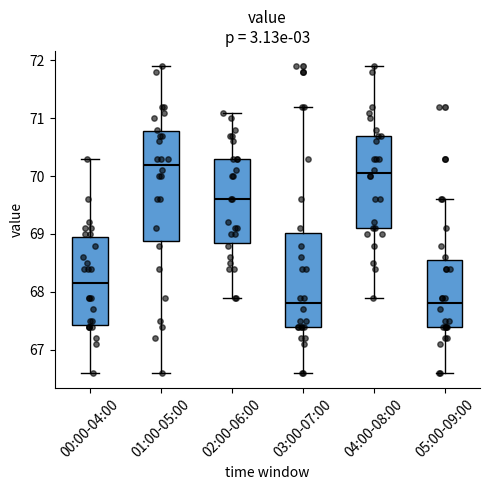

Reading left to right, transcribe this box plot: for each box, give where its median line is, the range the box spans, and where its two whiskers end, as read against the y-axis. The values are not printed on the chart, so give them approximately, as read against the axis.

00:00-04:00: median 68.2, box 67.4 to 69.0, whiskers 66.6 to 70.3
01:00-05:00: median 70.2, box 68.9 to 70.8, whiskers 66.6 to 71.9
02:00-06:00: median 69.6, box 68.9 to 70.3, whiskers 67.9 to 71.1
03:00-07:00: median 67.8, box 67.4 to 69.0, whiskers 66.6 to 71.2
04:00-08:00: median 70.1, box 69.1 to 70.7, whiskers 67.9 to 71.9
05:00-09:00: median 67.8, box 67.4 to 68.6, whiskers 66.6 to 69.6